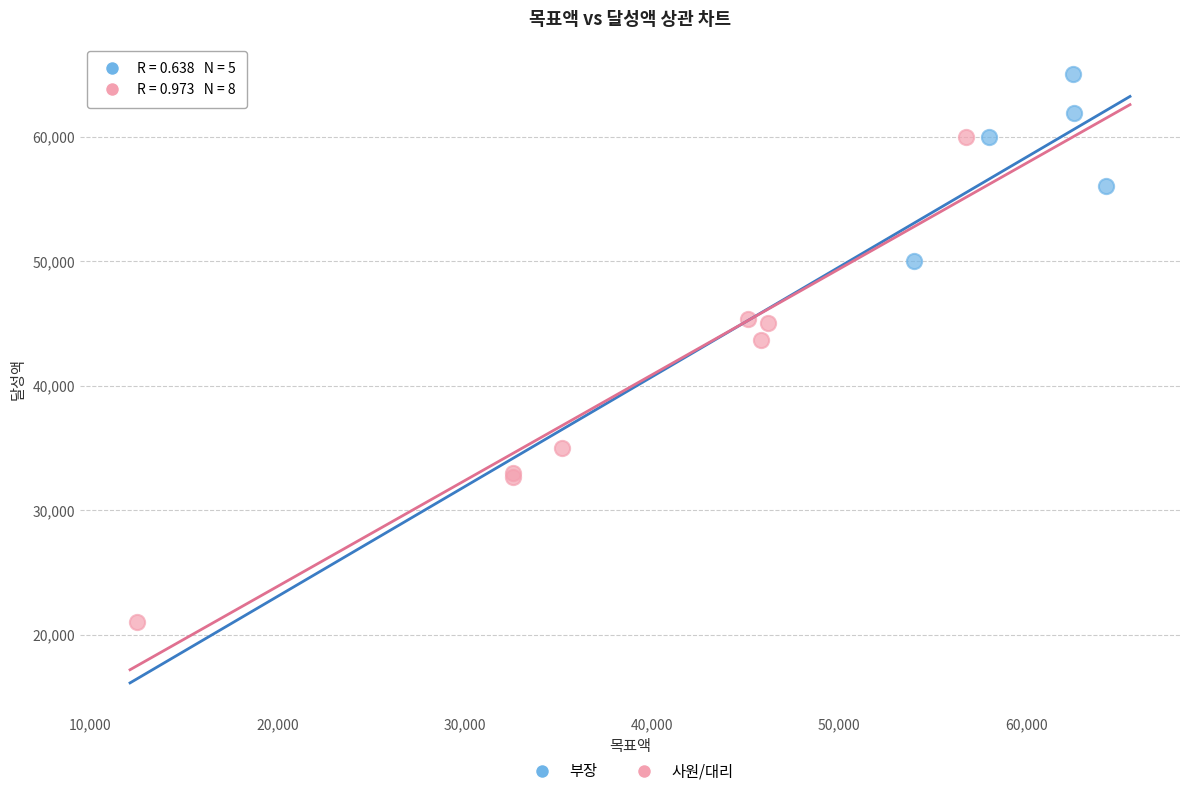

Which series contains the highest Y value?

부장